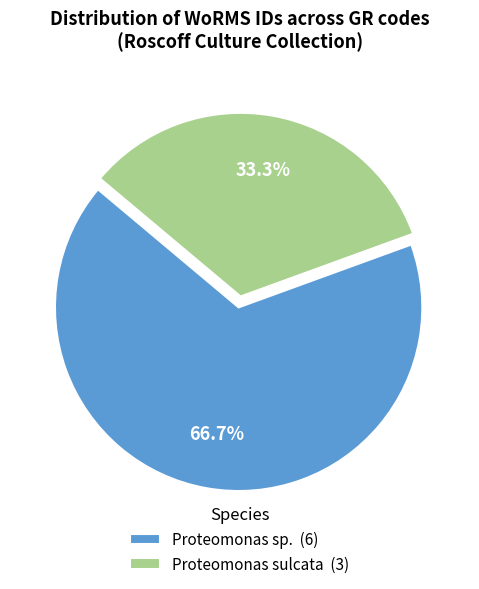

Count the number of slices in the pie.

2